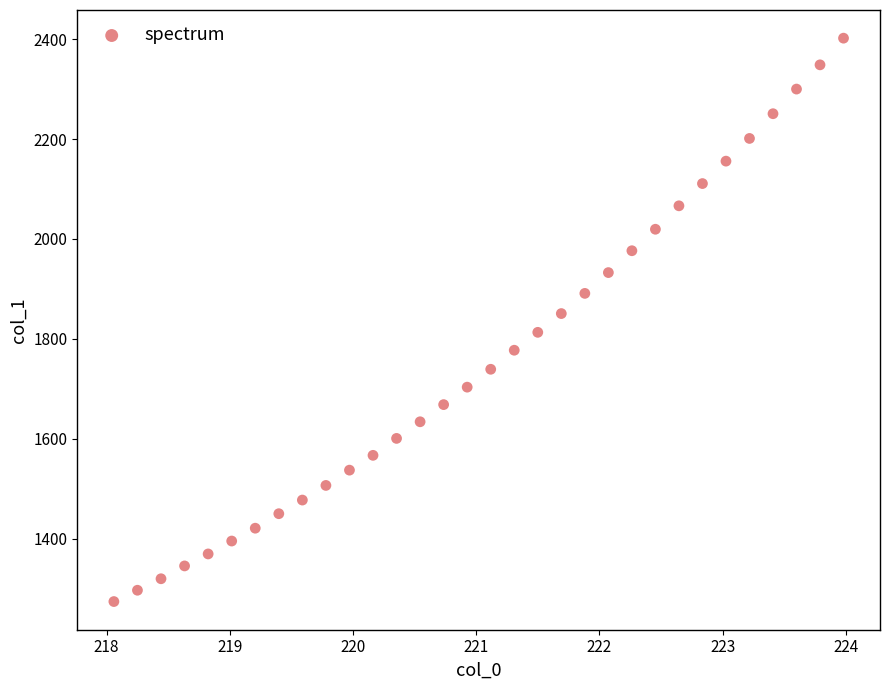

What is the range of Y values (max minus min)?

1128.4